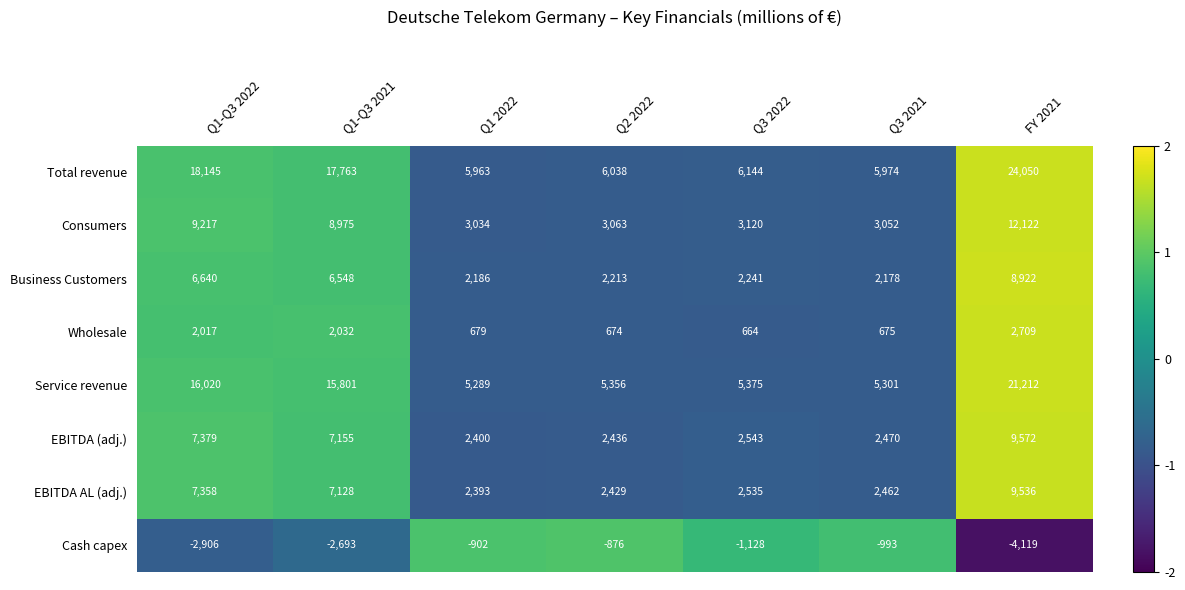

What is the difference between the highest and lowest values at Q1-Q3 2022?

21051